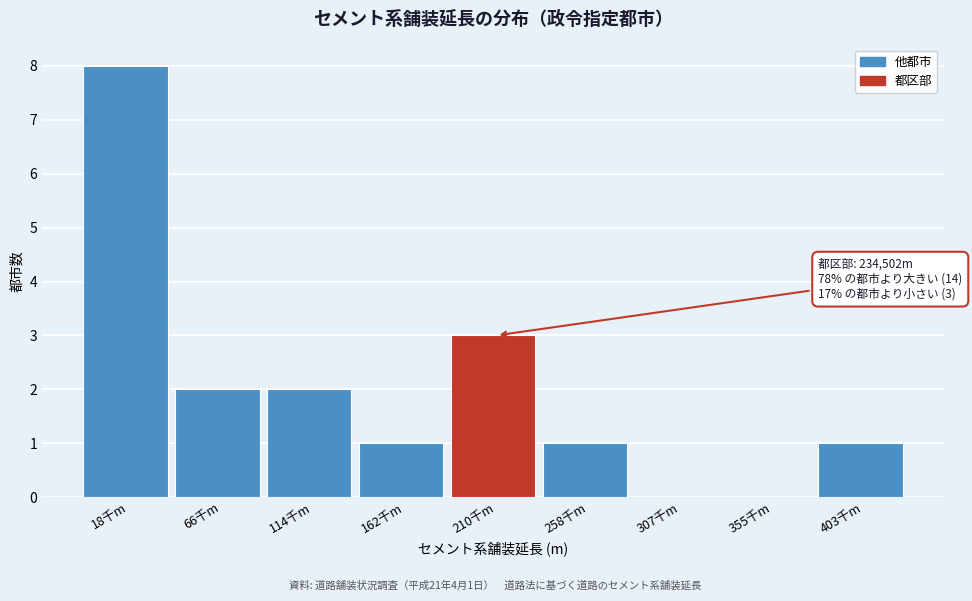

Reading left to right, extract all data points from this chart.

18千m=8	66千m=2	114千m=2	162千m=1	210千m=3	258千m=1	307千m=0	355千m=0	403千m=1